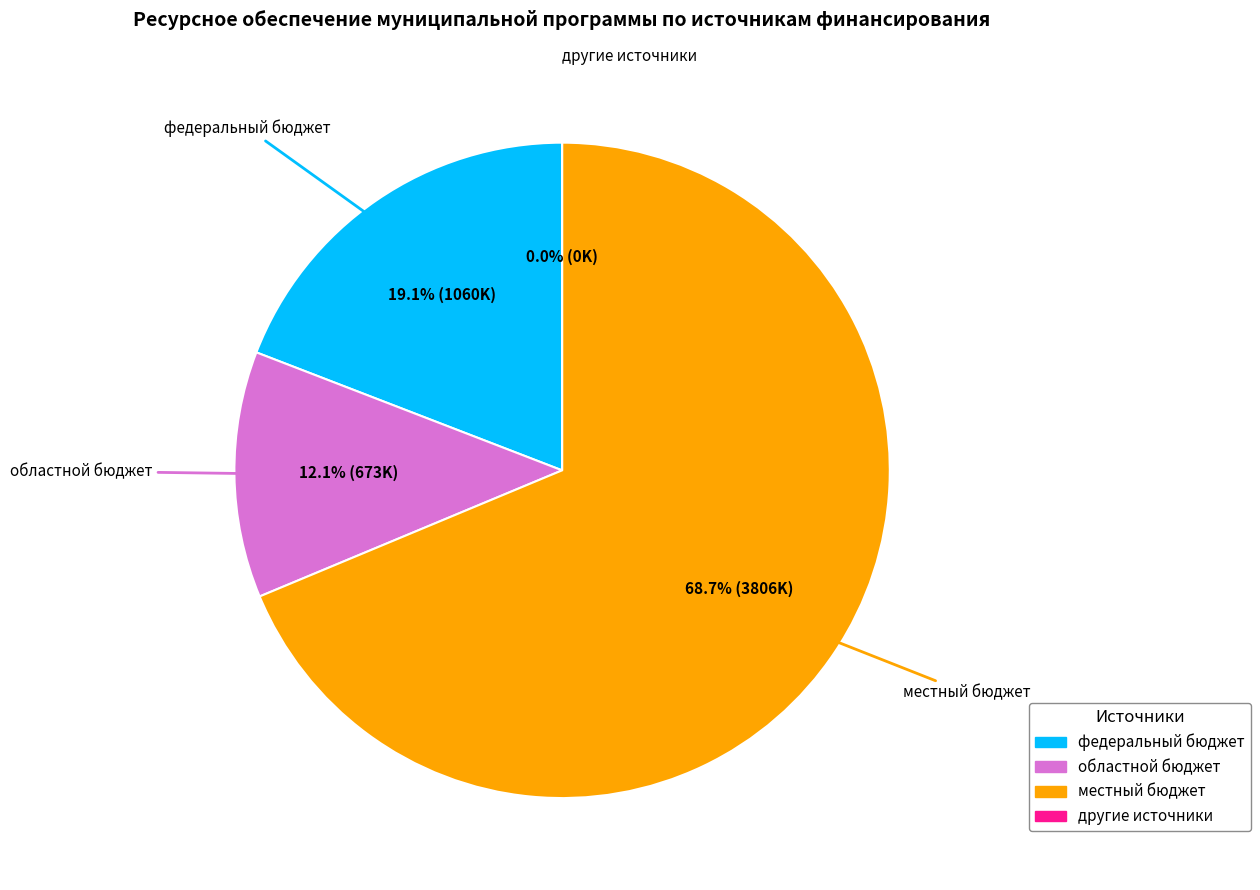

To the nearest percent, what is the difference between the largest and smallest slice percentages?

69%